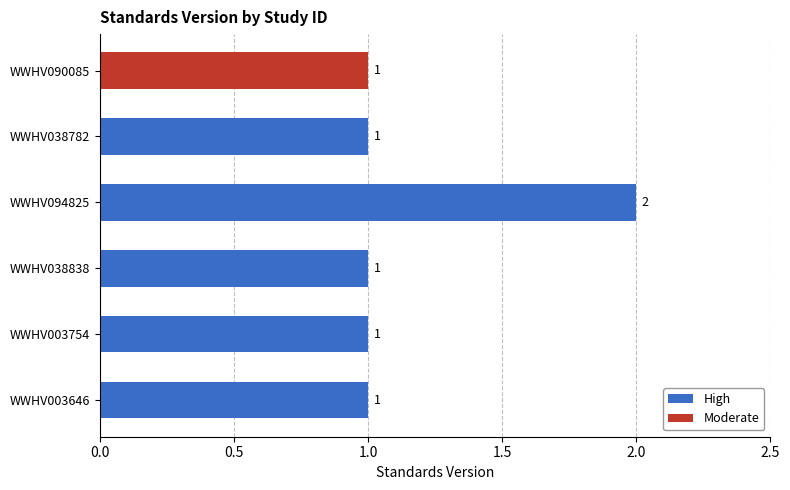

How many bars are there in total?

6